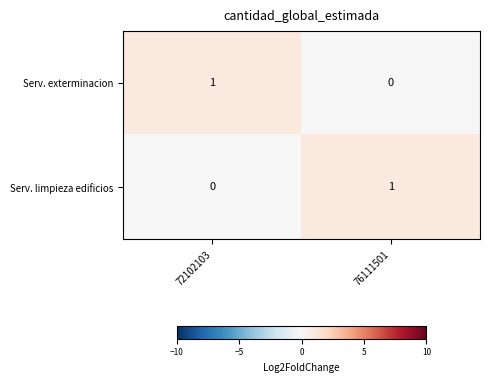

The value of Serv. exterminacion at 76111501 is 0. True or false?

True